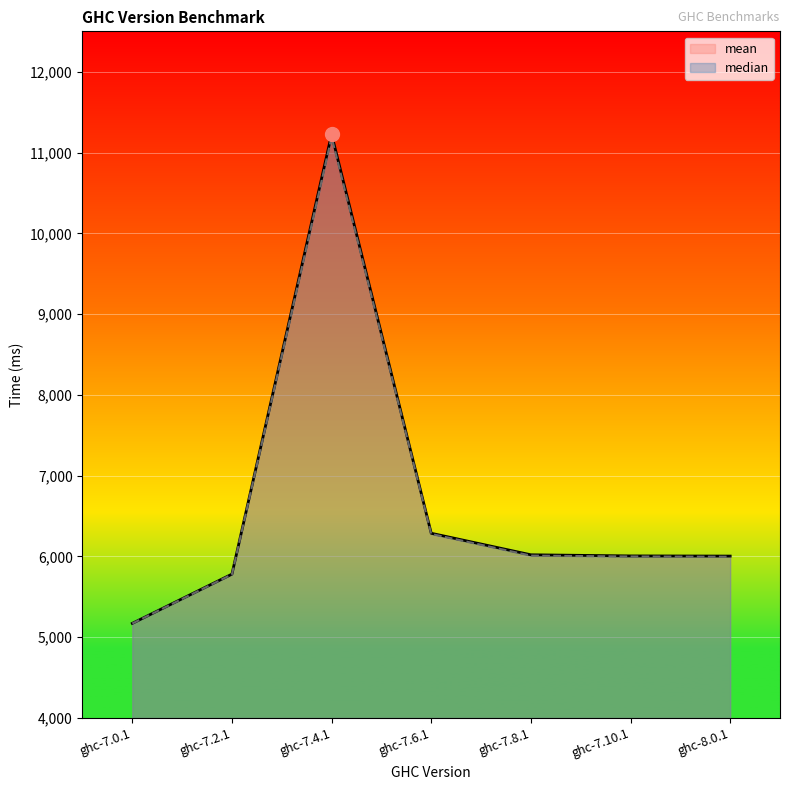

What is the smallest value displayed?

5170.0